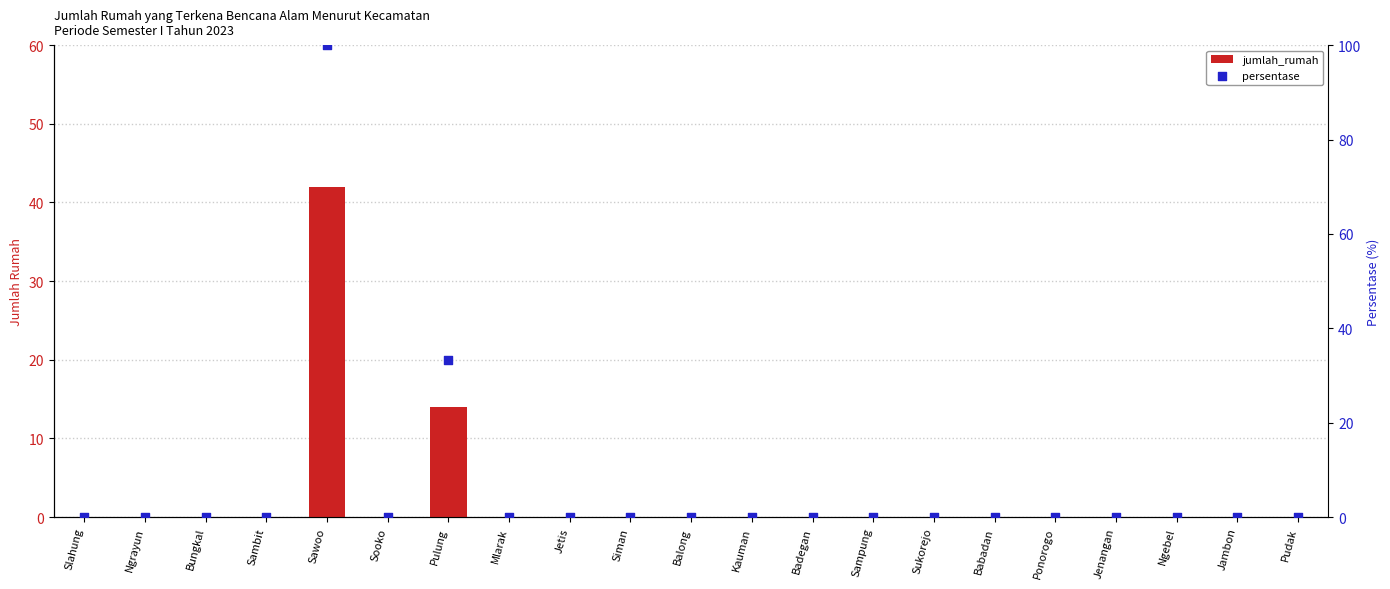

What are all the series names shown in the legend?

jumlah_rumah, persentase